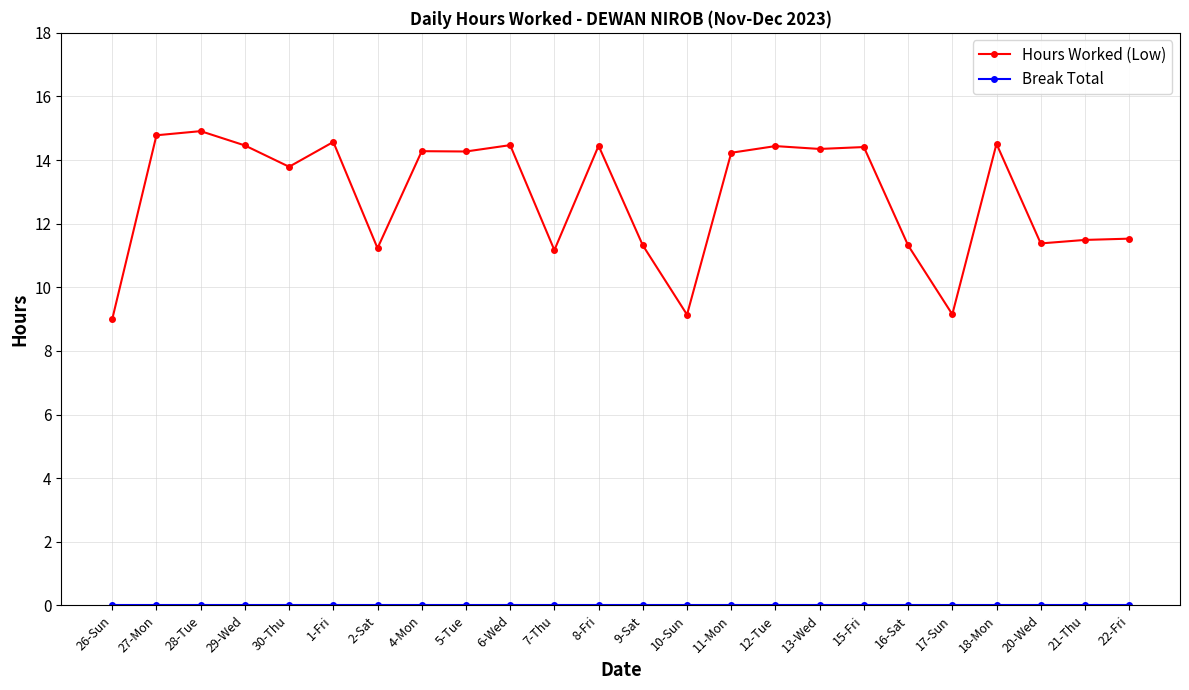

Which series has the widest spread of values?

Hours Worked (Low)